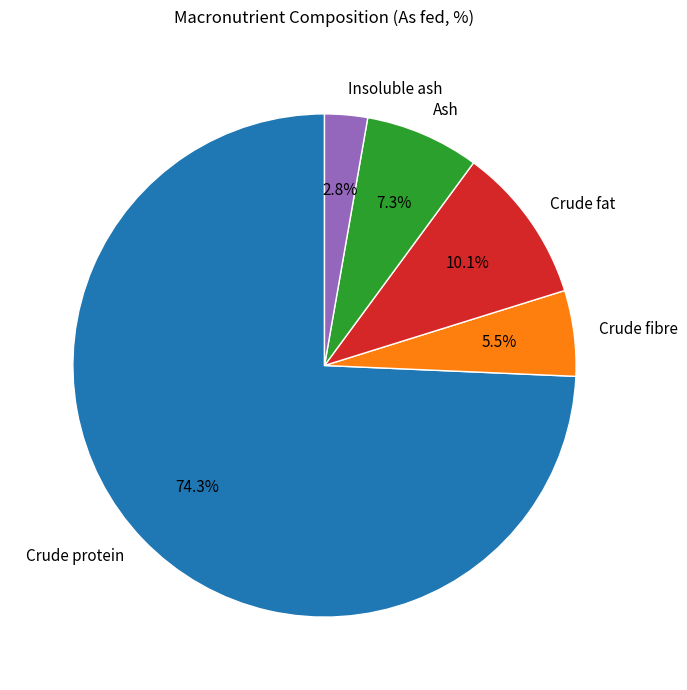

Between Crude fibre and Crude fat, which is larger?

Crude fat